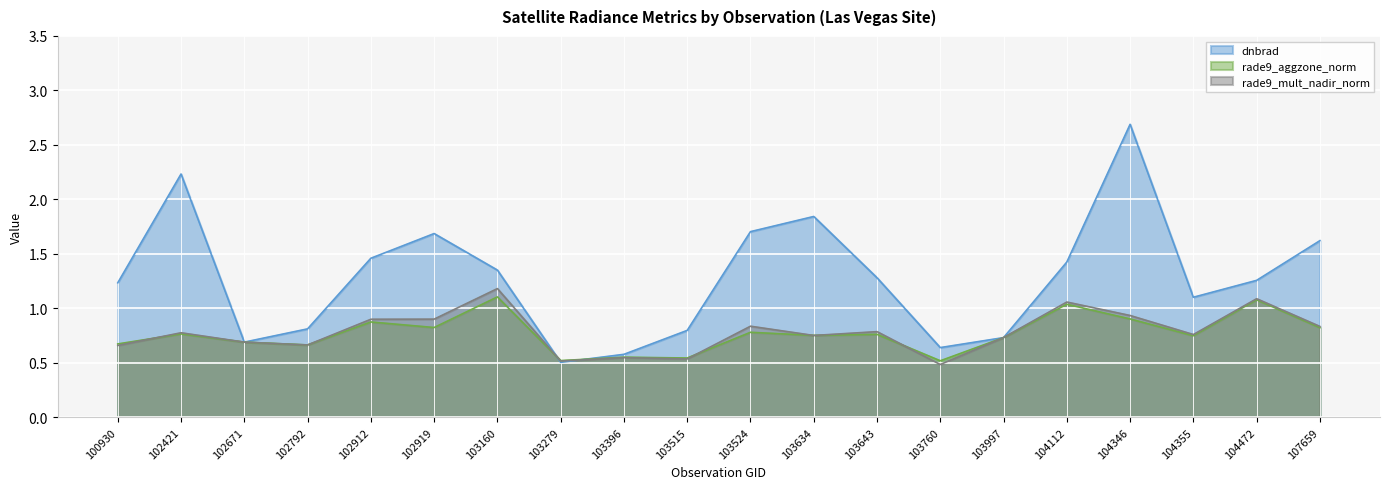

How many lines are shown in the chart?

3